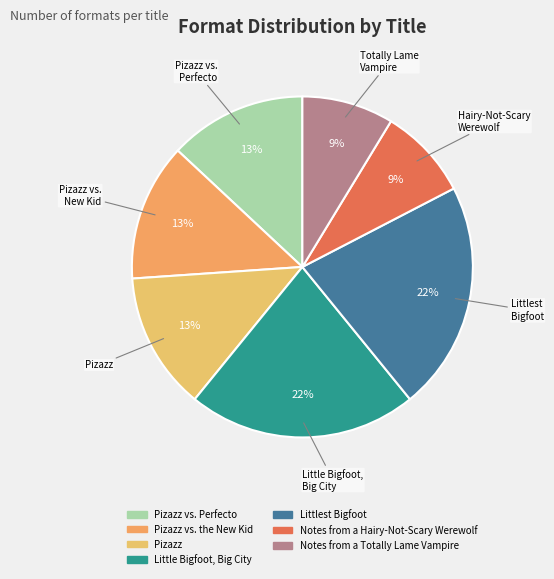

Count the number of slices in the pie.

7